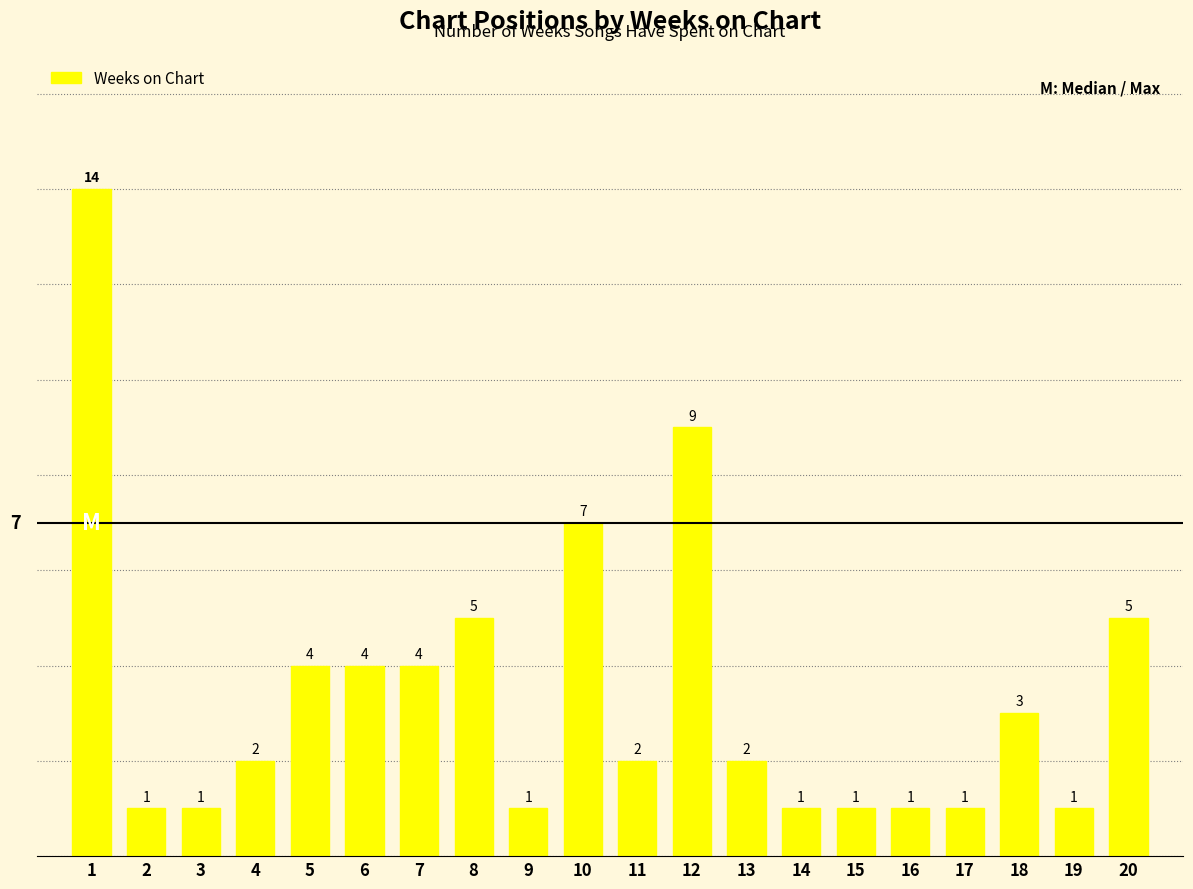

Where is the data nearest to the value 7?

10